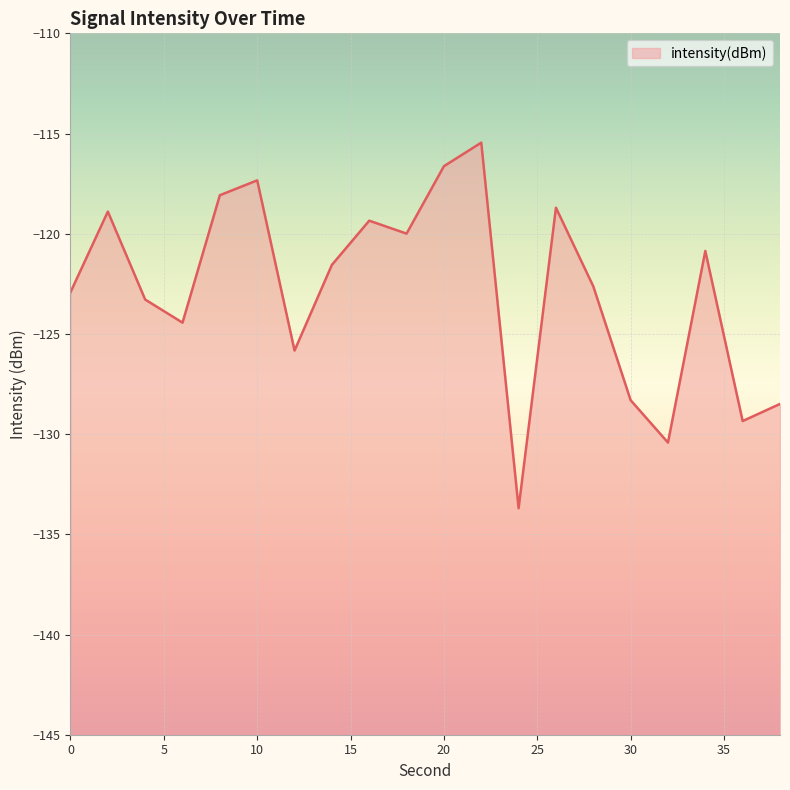

At which category does the data reach its first local valley?

6